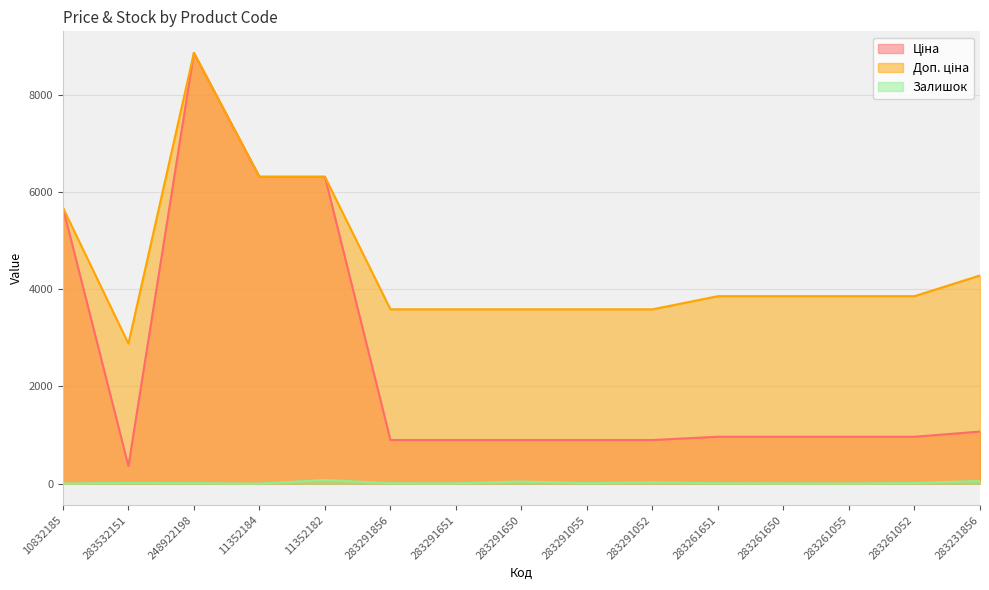

True or false: Ціна has more than 0 interior local peaks.

True